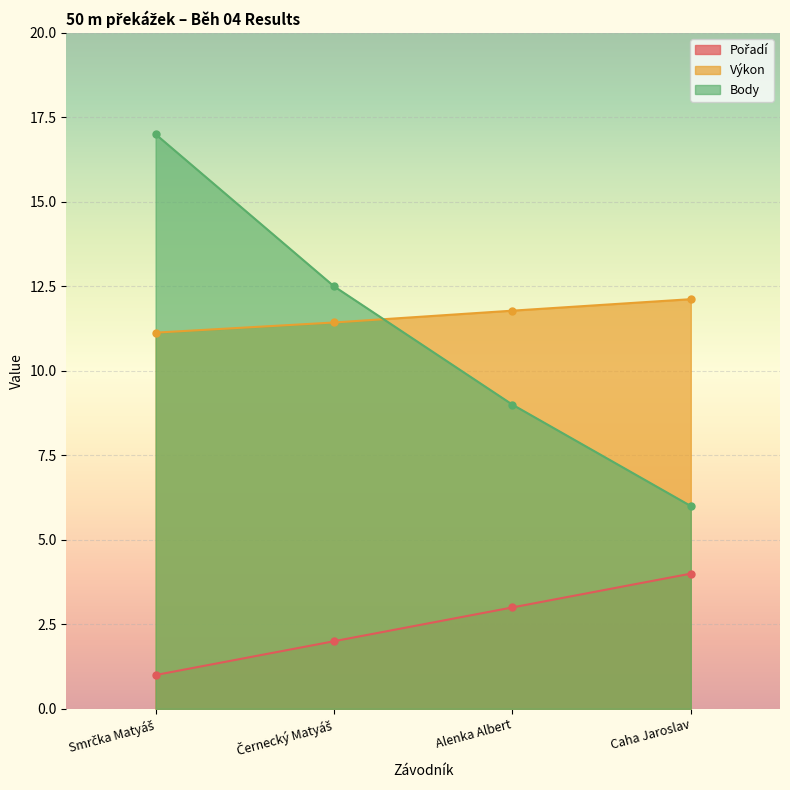

At which category is the sum across all series the highest?

Smrčka Matyáš